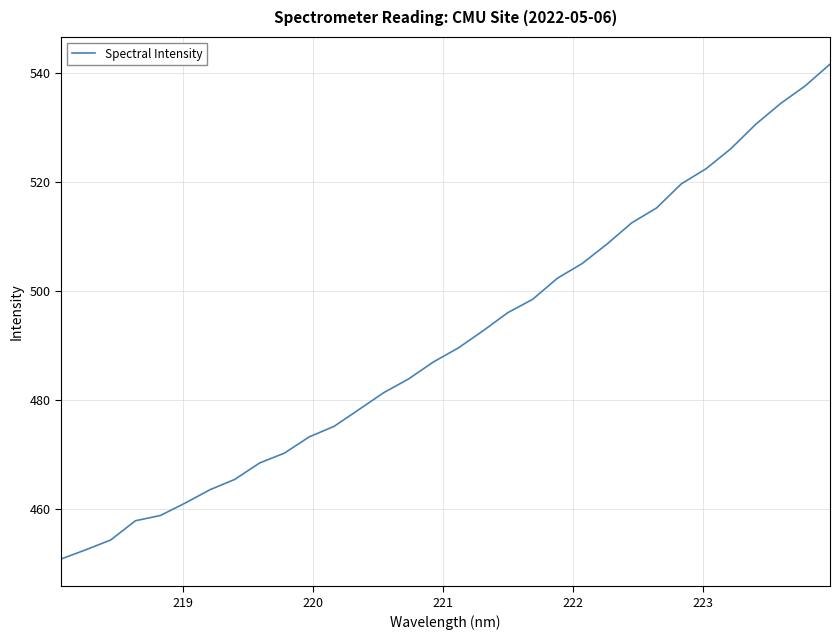

What is the difference between the maximum and minimum values?

90.9